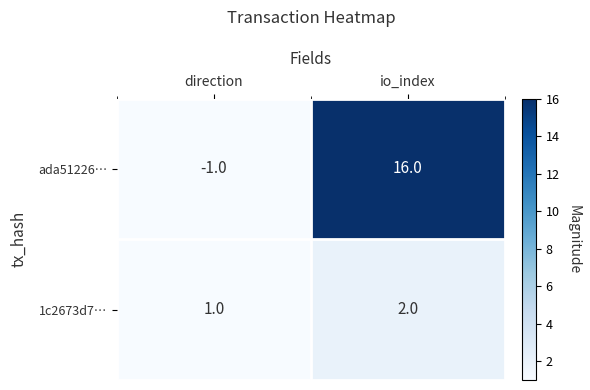

What is the sum of the 1c2673d7… values at direction and io_index?

3